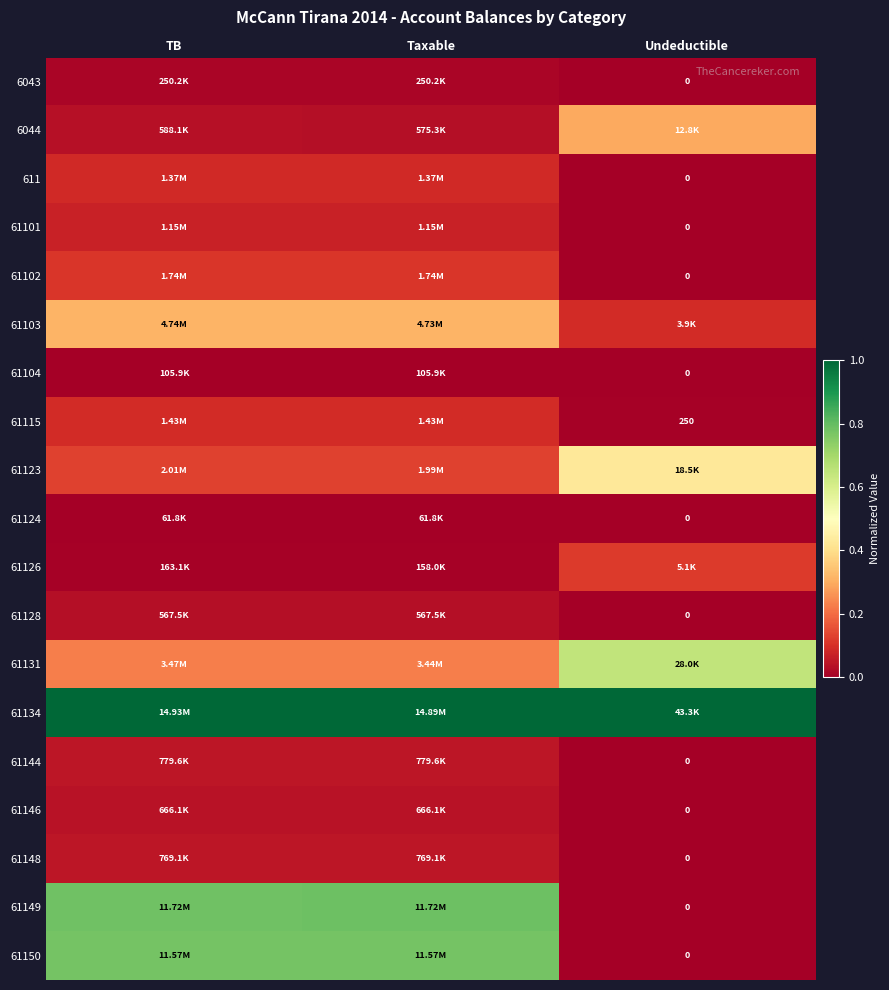

List the series in order of their peak value, highest first.

61134, 61149, 61150, 61131, 61123, 61103, 6044, 61126, 61102, 61115, 611, 61101, 61144, 61148, 61146, 61128, 6043, 61104, 61124